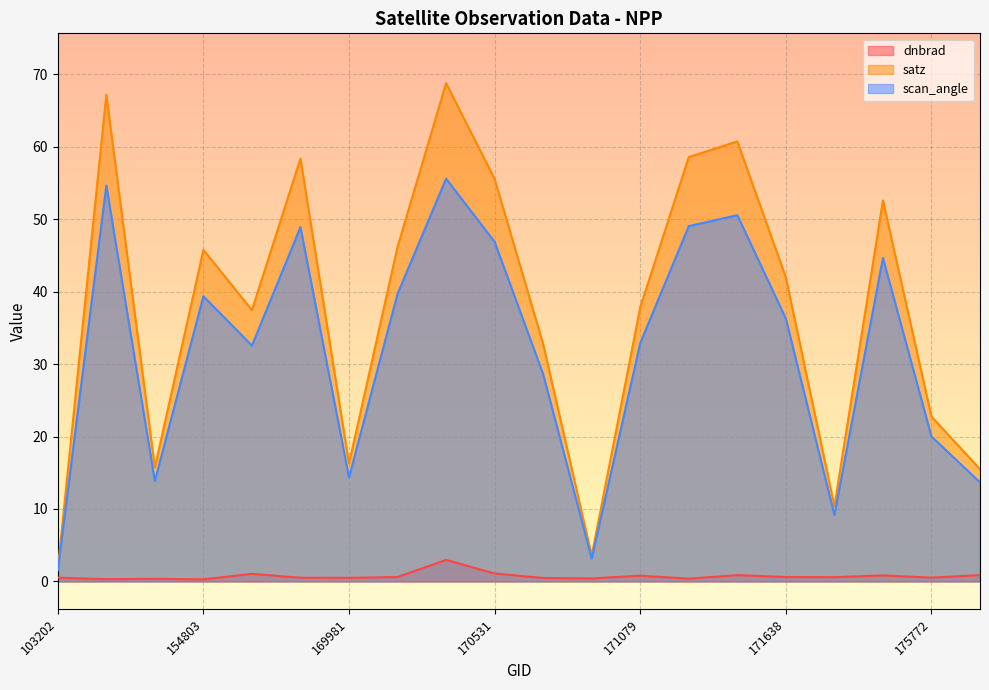

At which label does satz first exceed 41?

154009